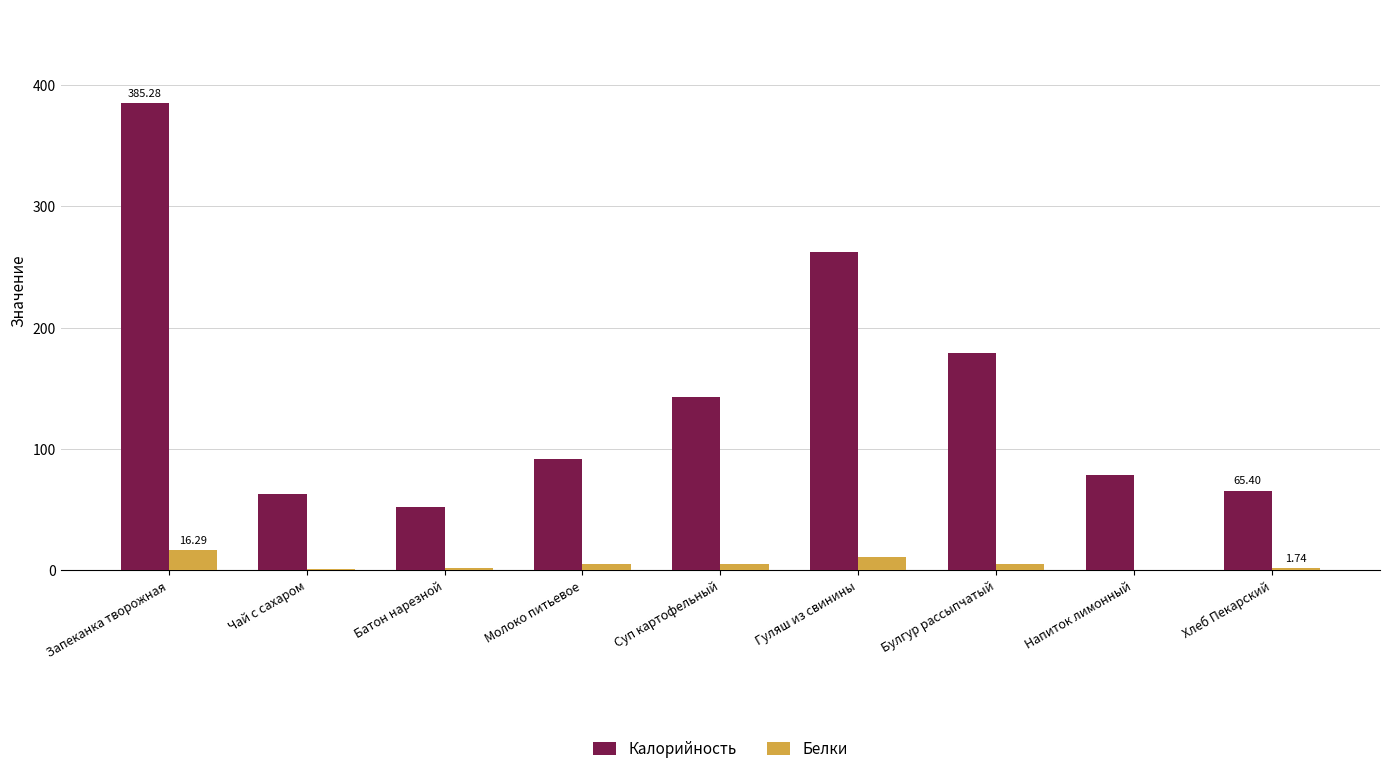

Which category has the highest value in the Калорийность series?

Запеканка творожная